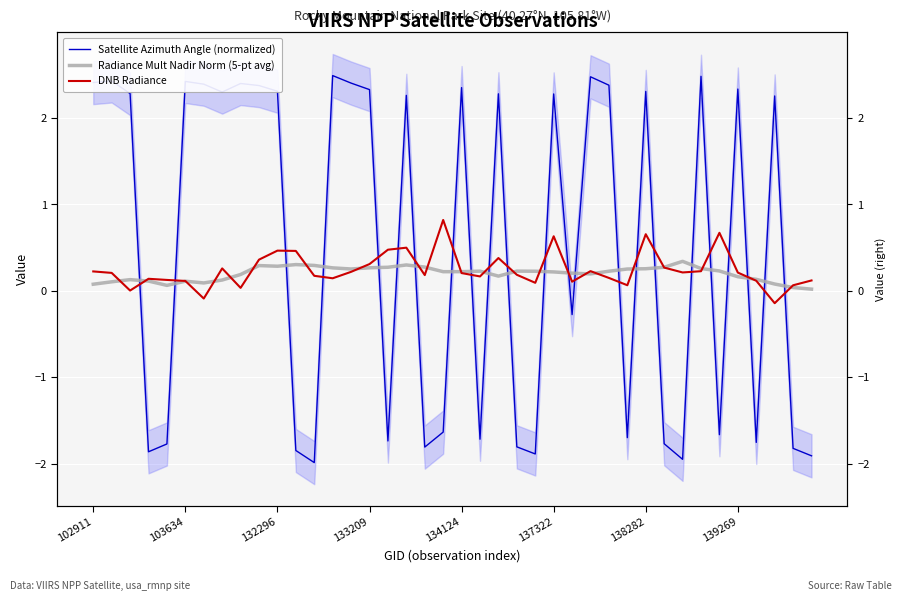

Which series has the widest spread of values?

Satellite Azimuth Angle (normalized)